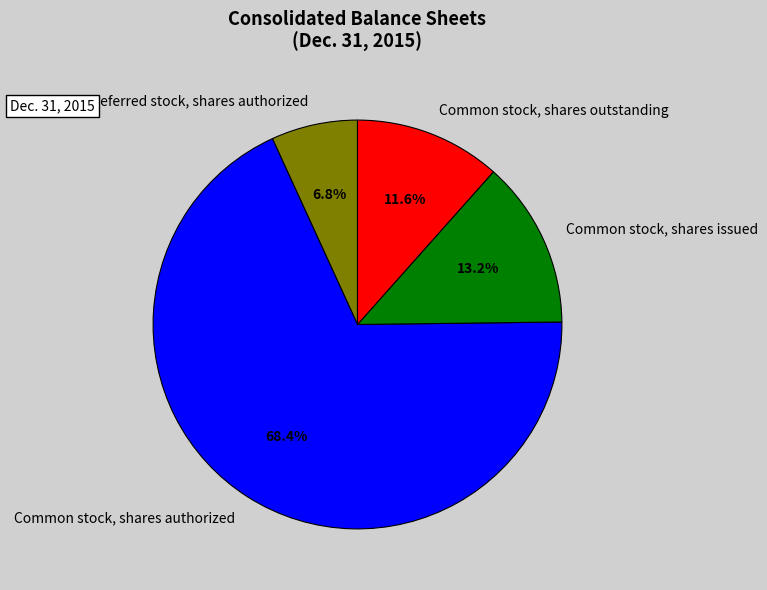

Rank the categories by value from lowest to highest.

Preferred stock, shares authorized, Common stock, shares outstanding, Common stock, shares issued, Common stock, shares authorized